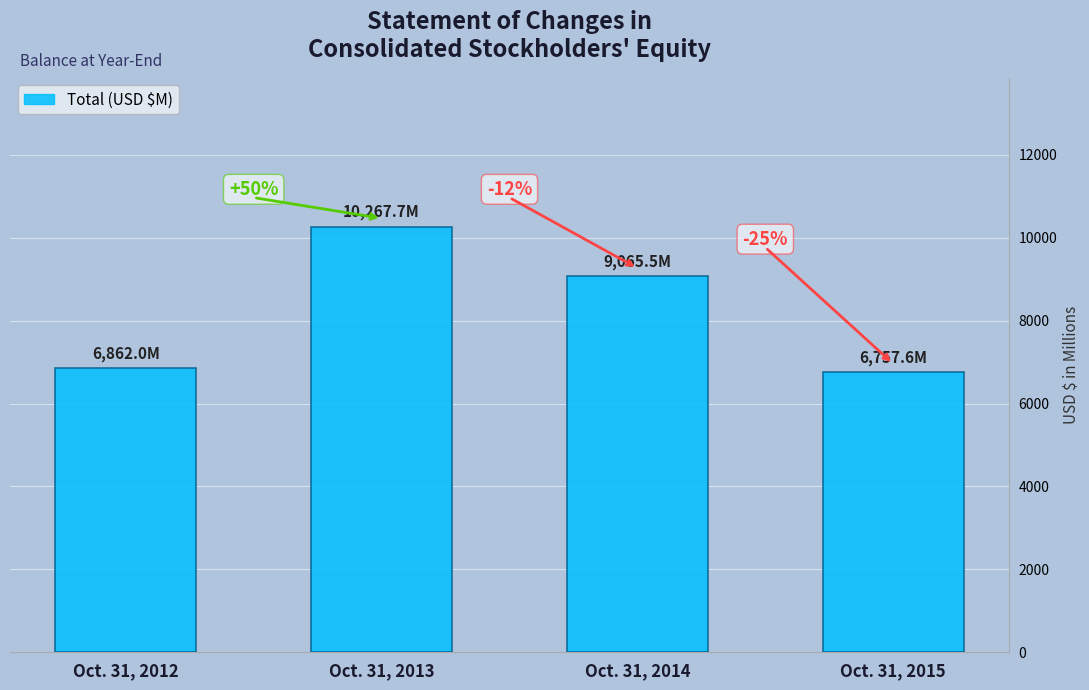

At which label is the value closest to 8512?

Oct. 31, 2014